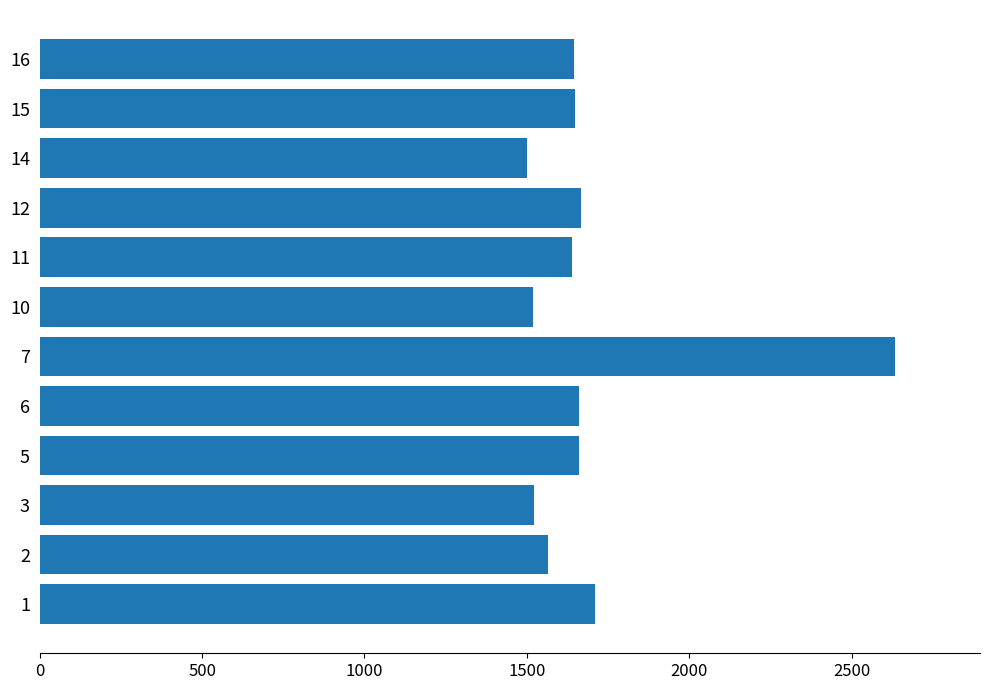

Is it true that the value at 7 is 2632.2?

True